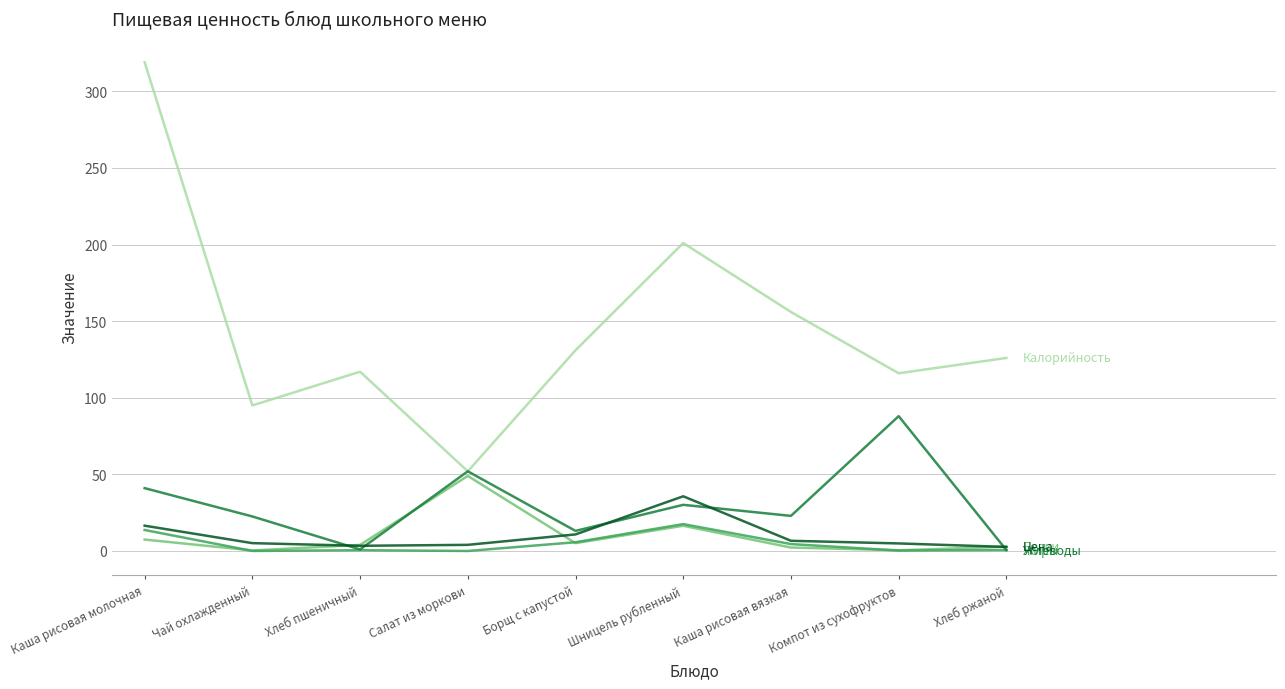

At which category is the sum across all series the highest?

Каша рисовая молочная